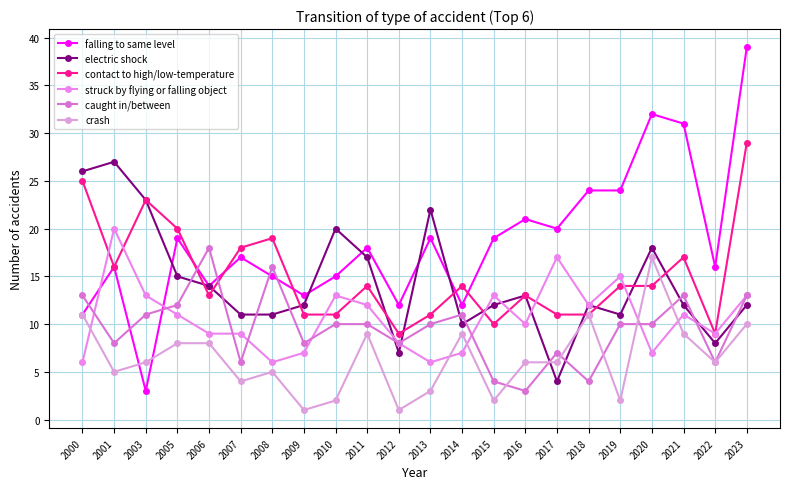

What is the difference between the highest and lowest values at 2006?

10